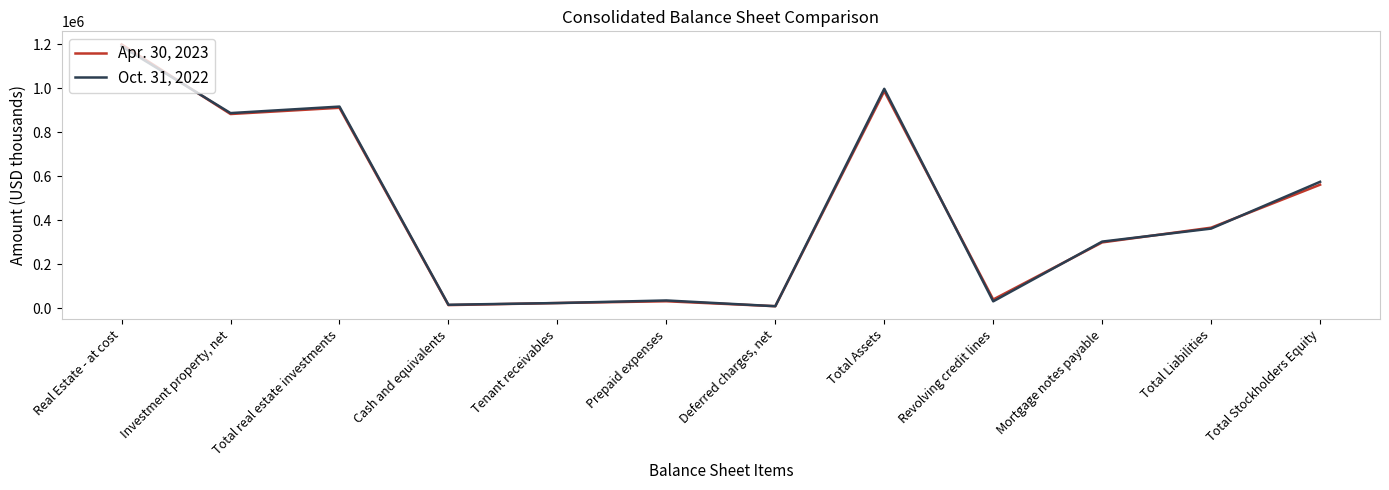

What is the average value of the Apr. 30, 2023 series?

443286